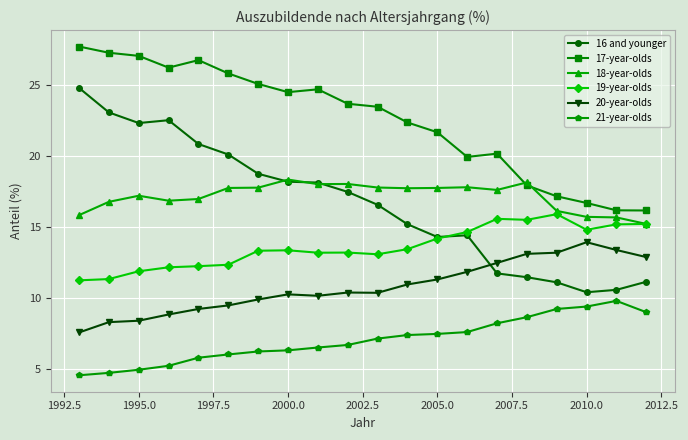

What is the value of the 20-year-olds point at the 9th from the left?

10.2